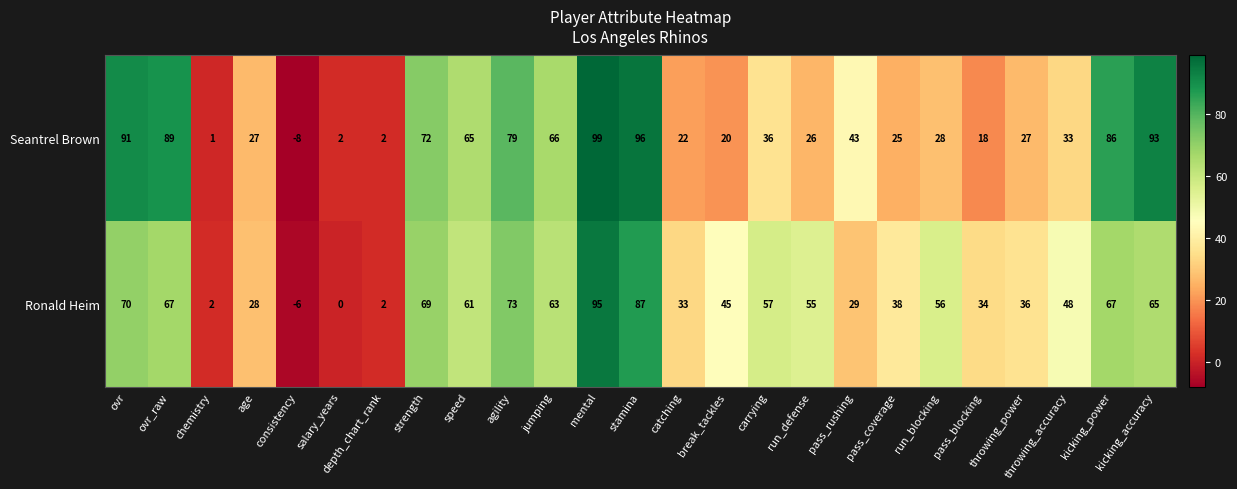

Rank the series by their average value, from lowest to highest.

Seantrel Brown, Ronald Heim